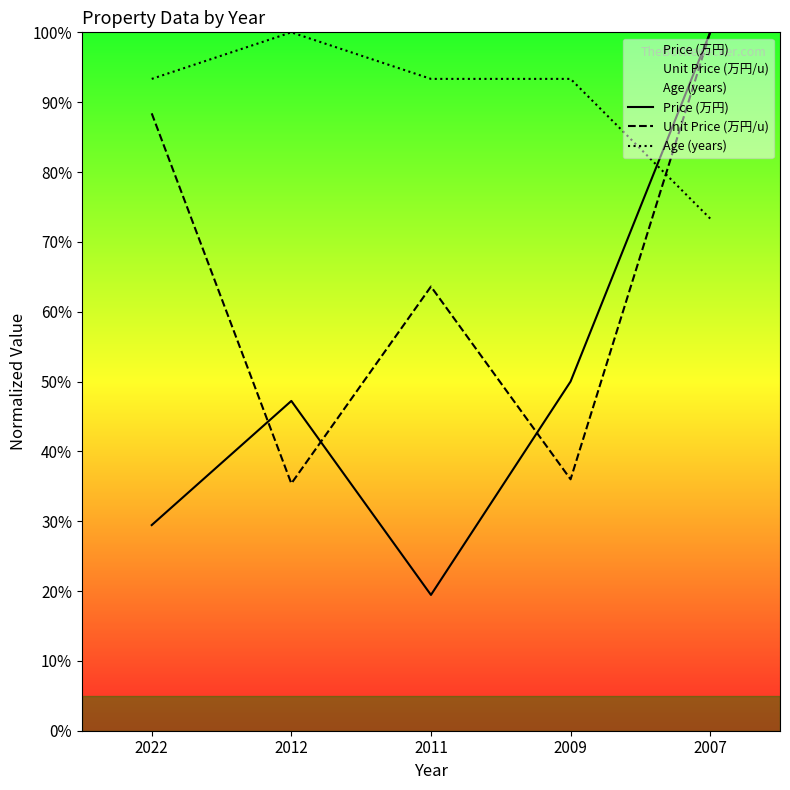

After their last crossing, which series has the higher values: Unit Price (万円/u) or Price (万円)?

Price (万円)